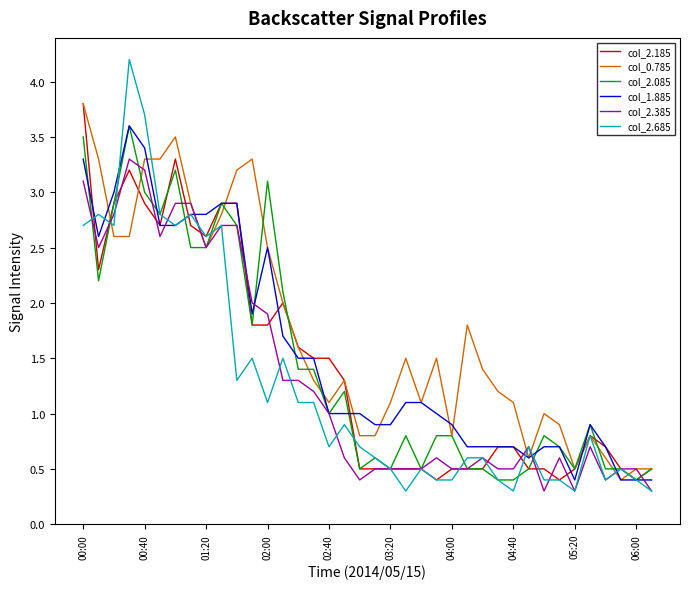

Which series has the largest total across all categories?

col_0.785